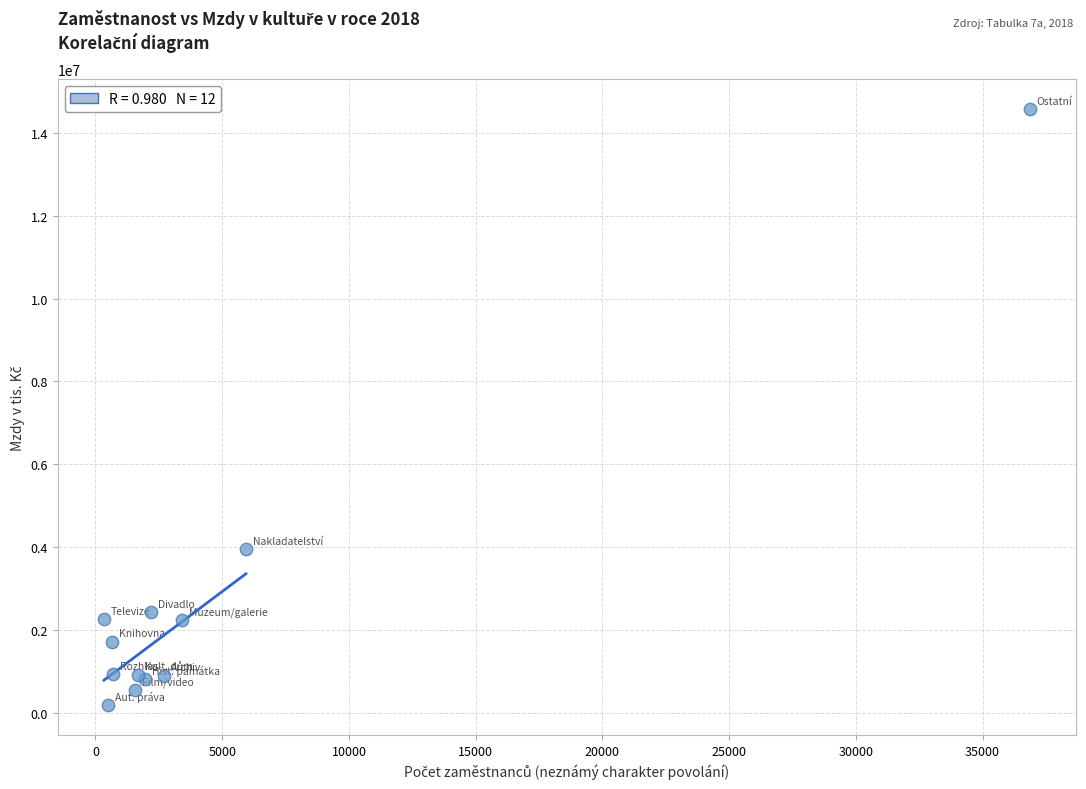

What Y value in the scatter plot is closest to 7376075?

3949739